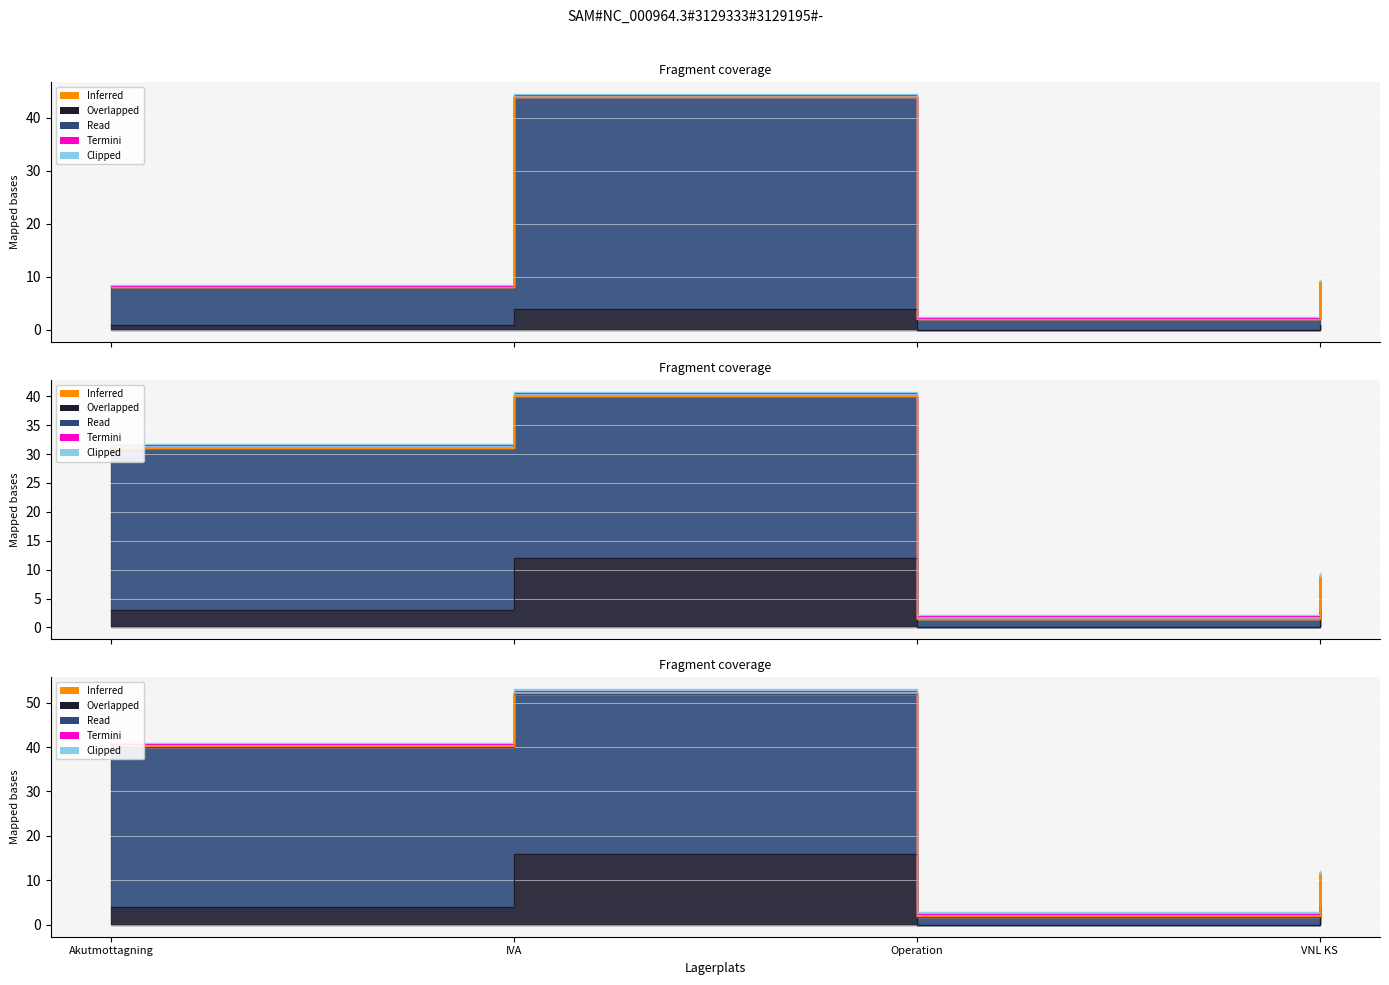

What position from the left is VNL KS?

4